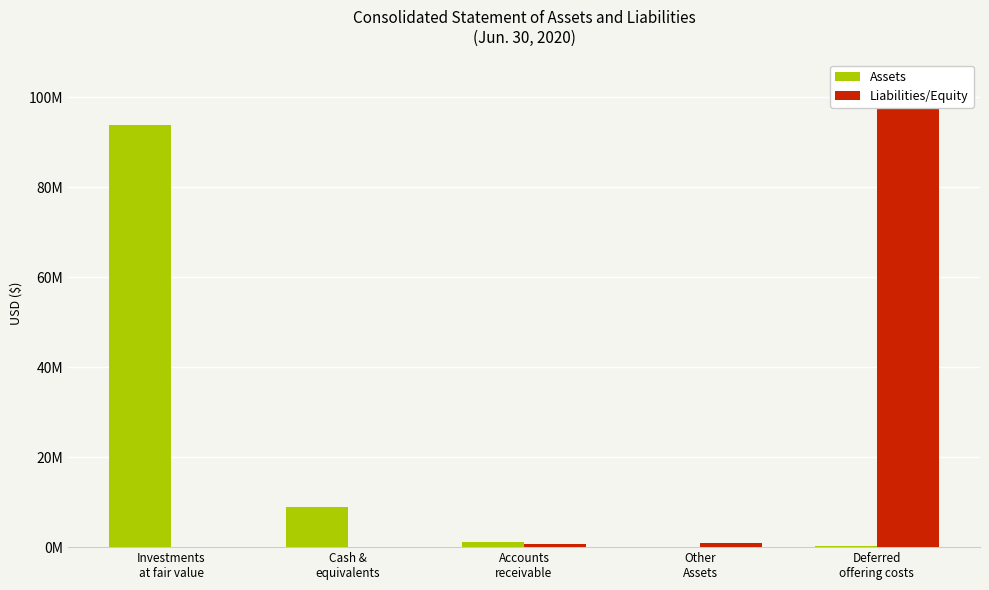

What is the difference between the Assets values at Accounts
receivable and Other
Assets?

948659